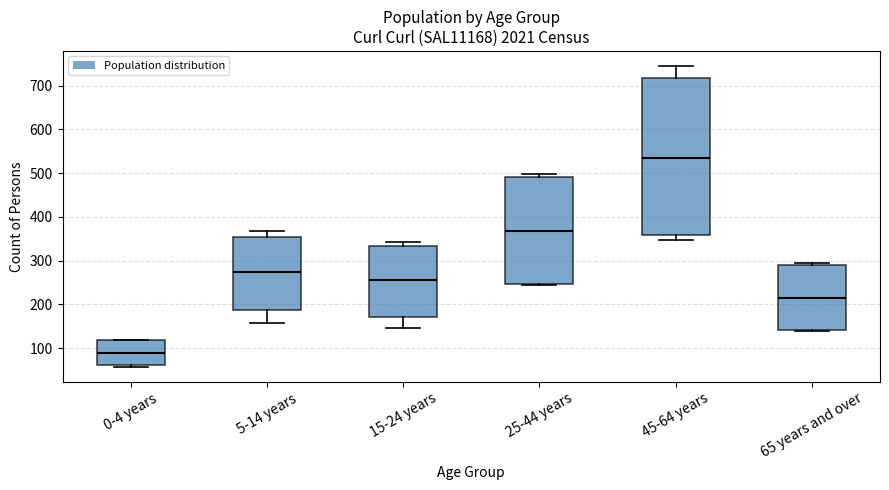

Reading left to right, transcribe this box plot: for each box, give where its median line is, the range the box spans, and where its two whiskers end, as read against the y-axis. The values are not printed on the chart, so give them approximately, as read against the axis.

0-4 years: median 90, box 60 to 120, whiskers 60 to 120
5-14 years: median 270, box 190 to 360, whiskers 160 to 370
15-24 years: median 260, box 170 to 330, whiskers 150 to 340
25-44 years: median 370, box 250 to 490, whiskers 240 to 500
45-64 years: median 540, box 360 to 720, whiskers 350 to 750
65 years and over: median 220, box 140 to 290, whiskers 140 (just below the box's lower edge) to 300